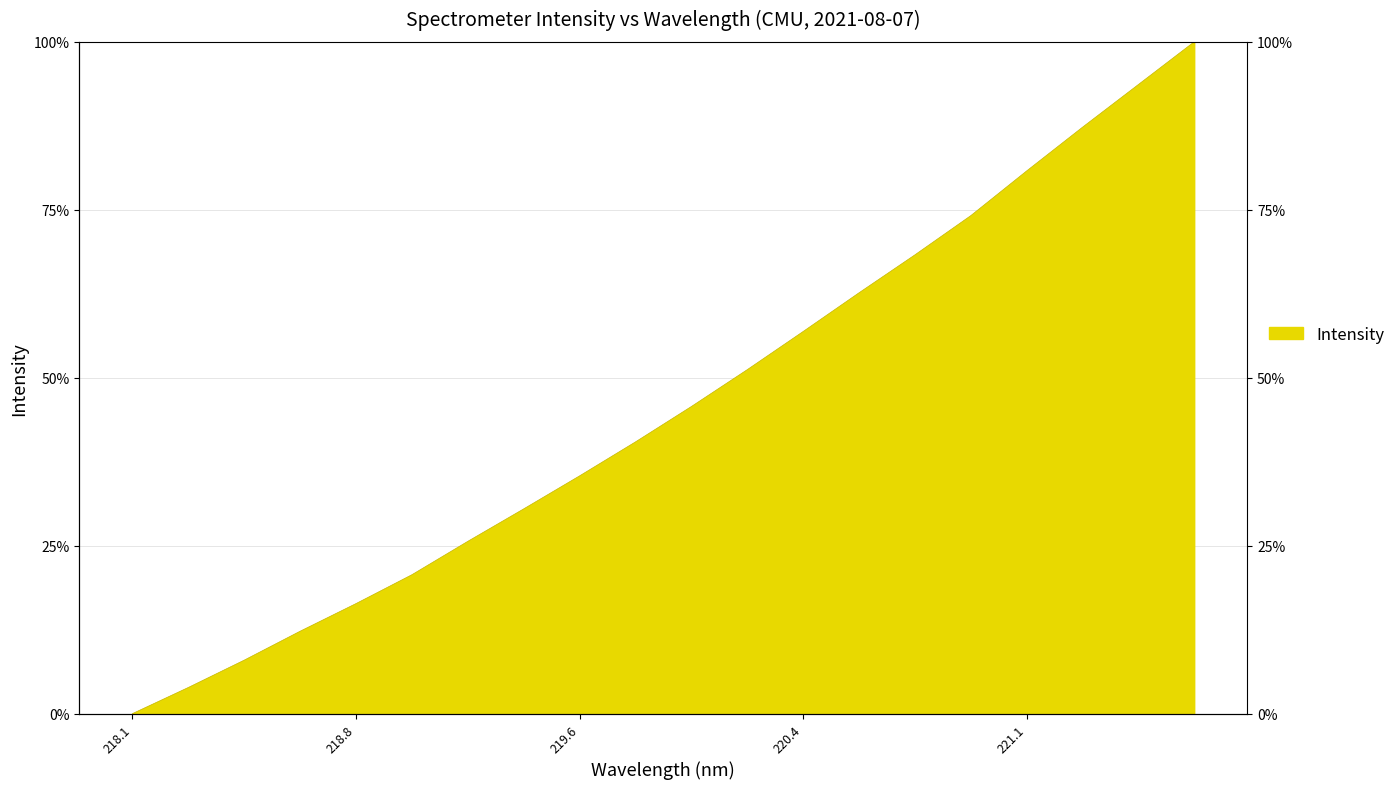

At which category does the chart reach its peak across all series?

221.6902